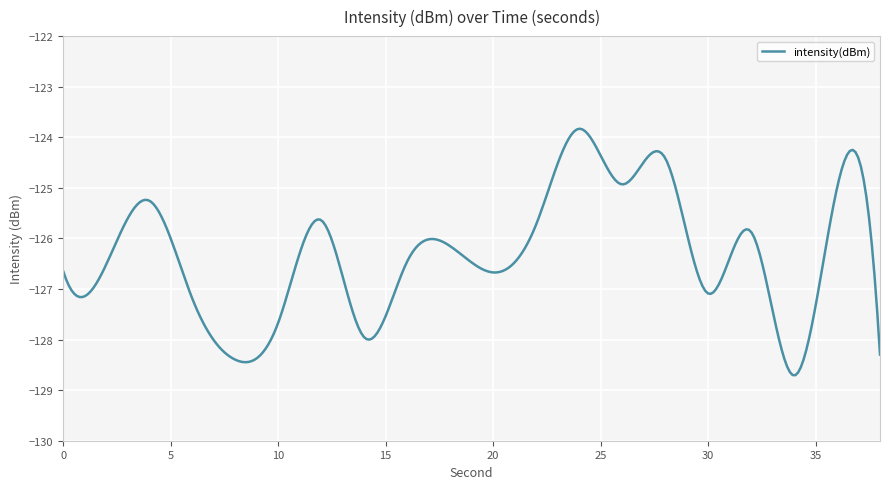

What is the difference between the maximum and minimum values?

4.9